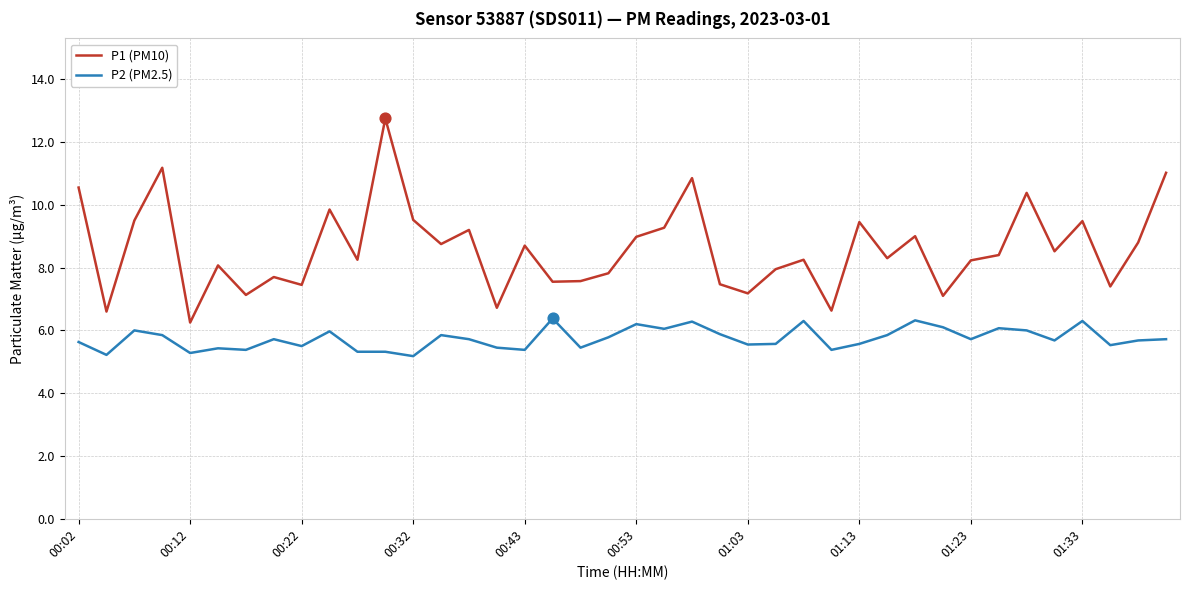

Which series has the largest total across all categories?

P1 (PM10)